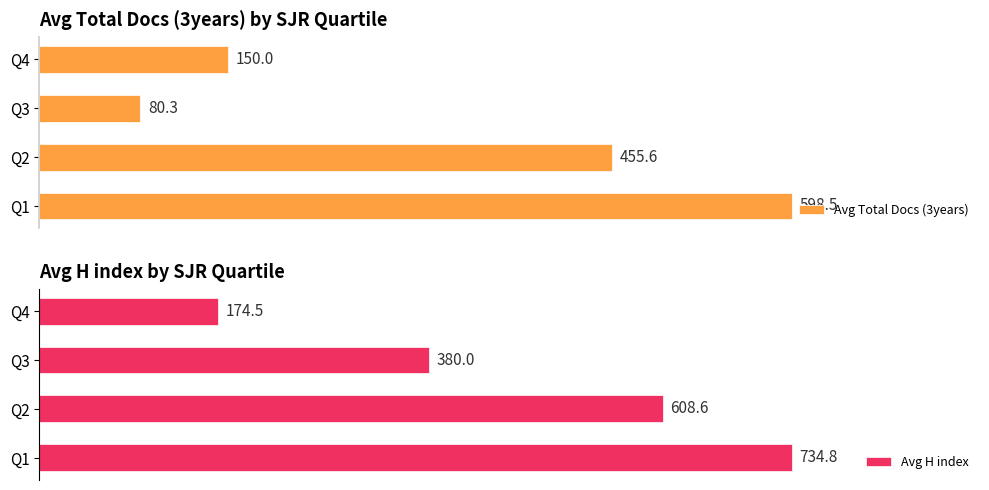

Rank the categories by Avg H index value from highest to lowest.

Q1, Q2, Q3, Q4